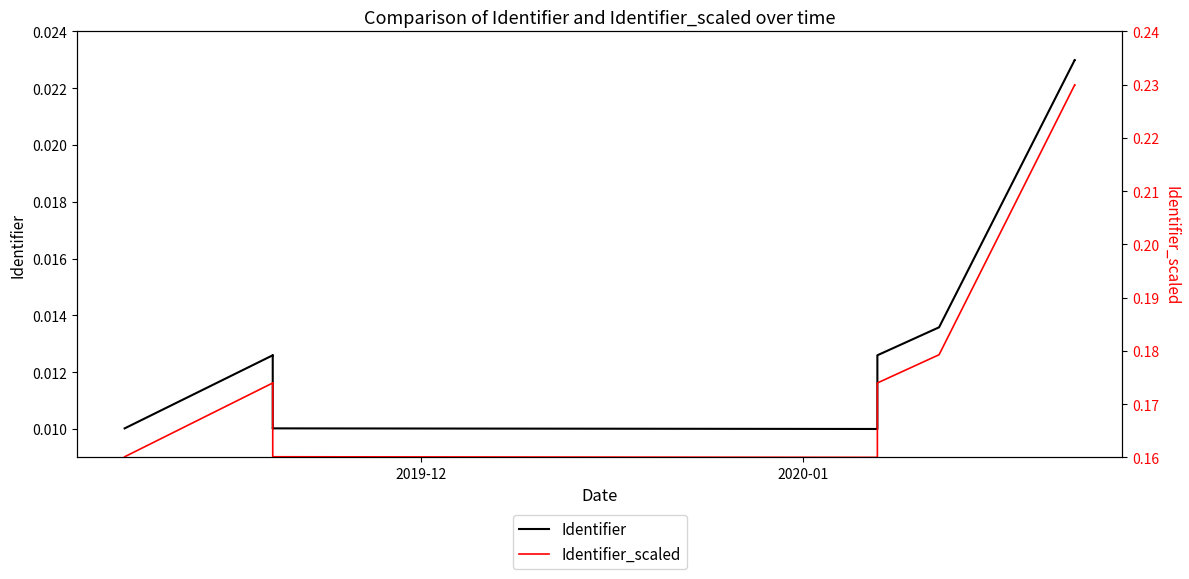

Is it true that Identifier_scaled equals 0.1 at 10?

False